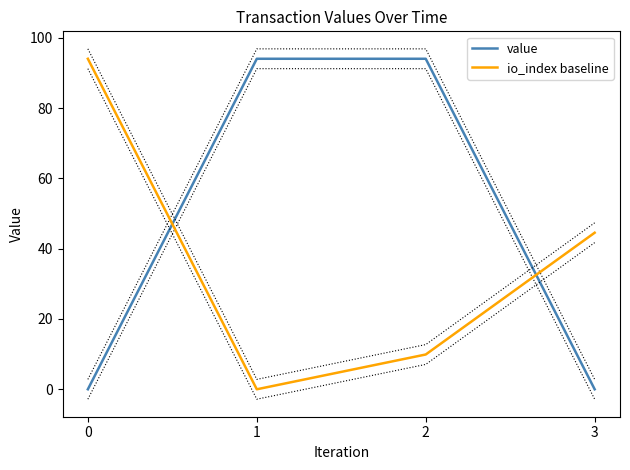

What is the average value of the io_index baseline series?

37.1